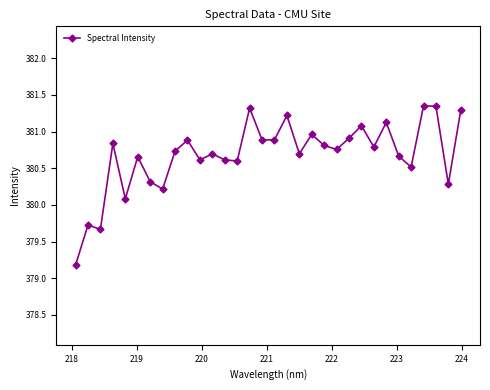

How many values exceed 380?

29